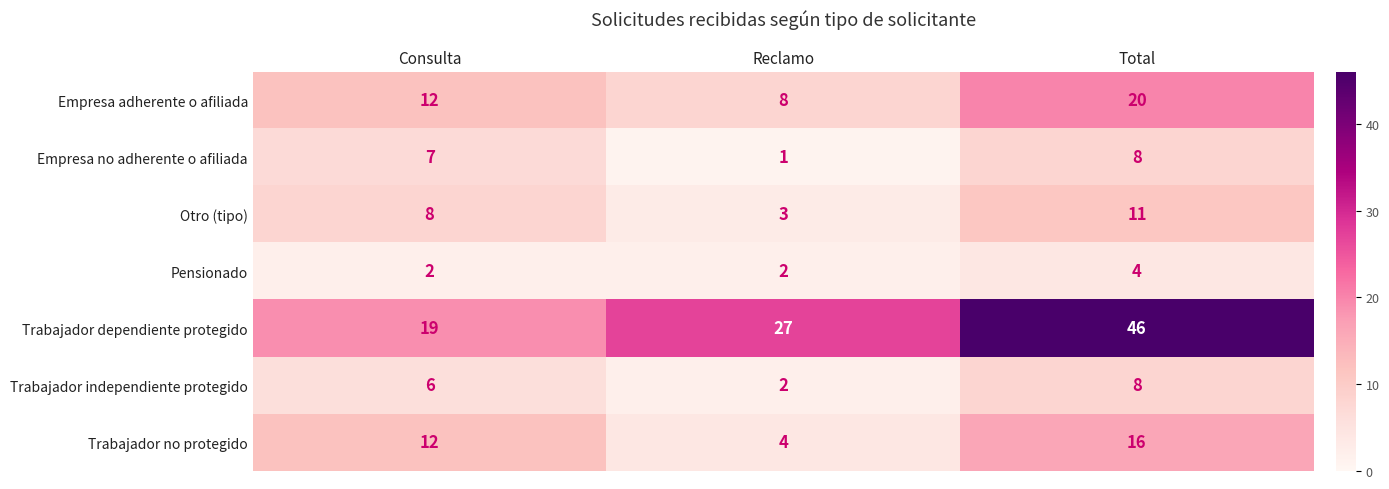

Reading right to left, transcribe all the data shown in this chart.

Empresa adherente o afiliada: Total=20	Reclamo=8	Consulta=12
Empresa no adherente o afiliada: Total=8	Reclamo=1	Consulta=7
Otro (tipo): Total=11	Reclamo=3	Consulta=8
Pensionado: Total=4	Reclamo=2	Consulta=2
Trabajador dependiente protegido: Total=46	Reclamo=27	Consulta=19
Trabajador independiente protegido: Total=8	Reclamo=2	Consulta=6
Trabajador no protegido: Total=16	Reclamo=4	Consulta=12